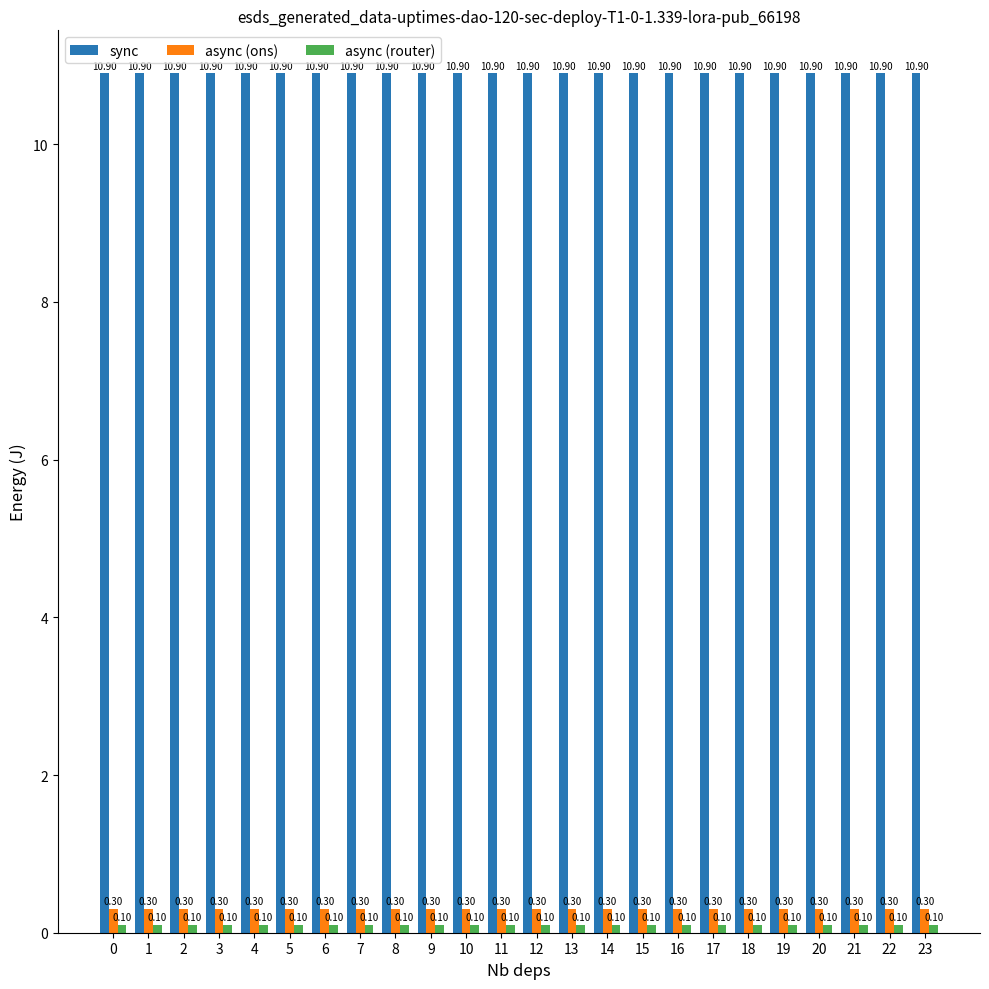

At how many categories does at least one series exceed 3?

24